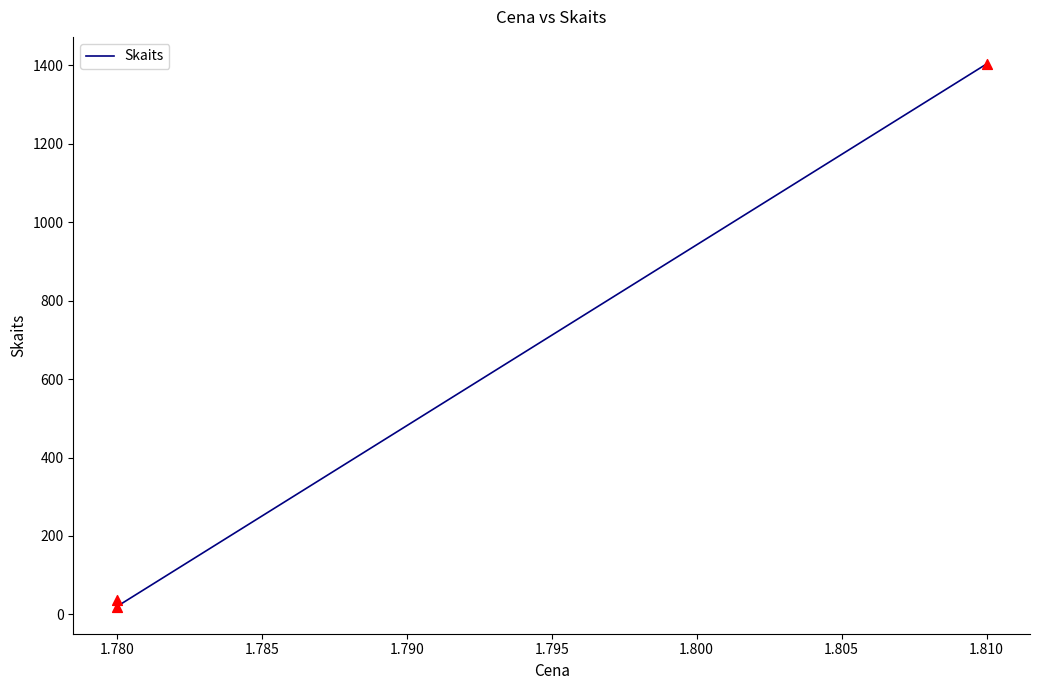

Approximately how many times larger is the value at 1.810 compared to 1.780?

70.2